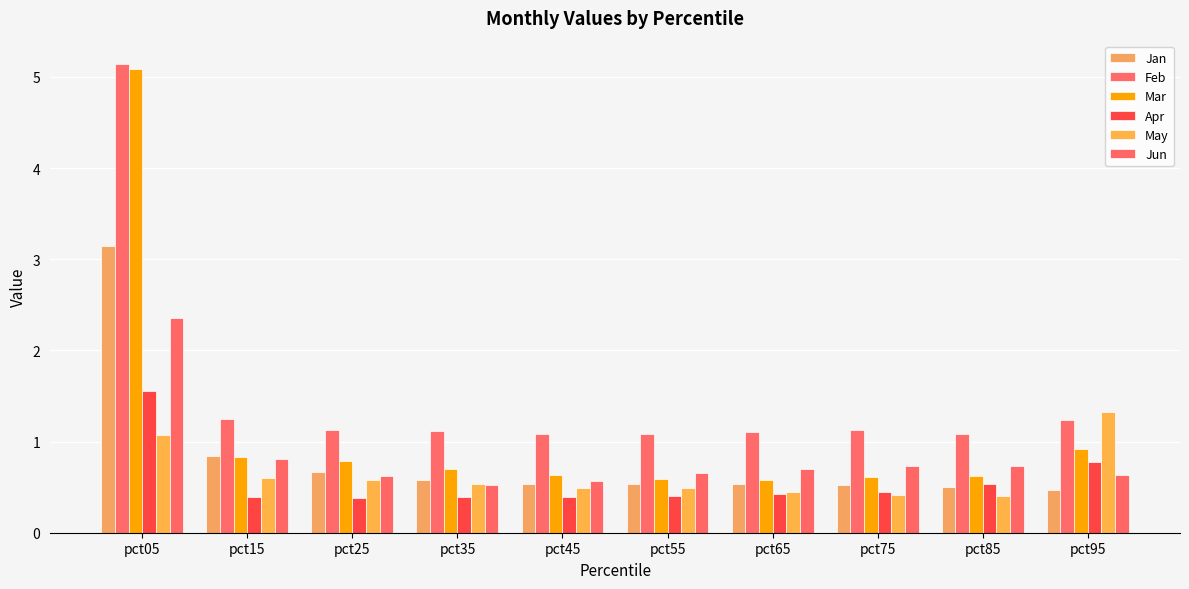

The value of Jan at pct15 is 0.8. True or false?

True